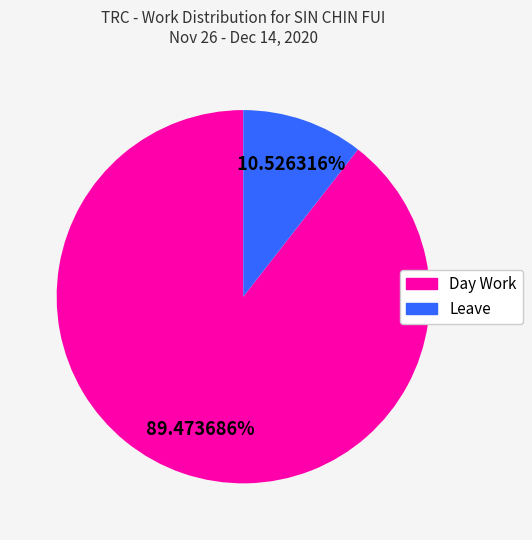

Is there any slice that represents more than half of the pie?

Yes